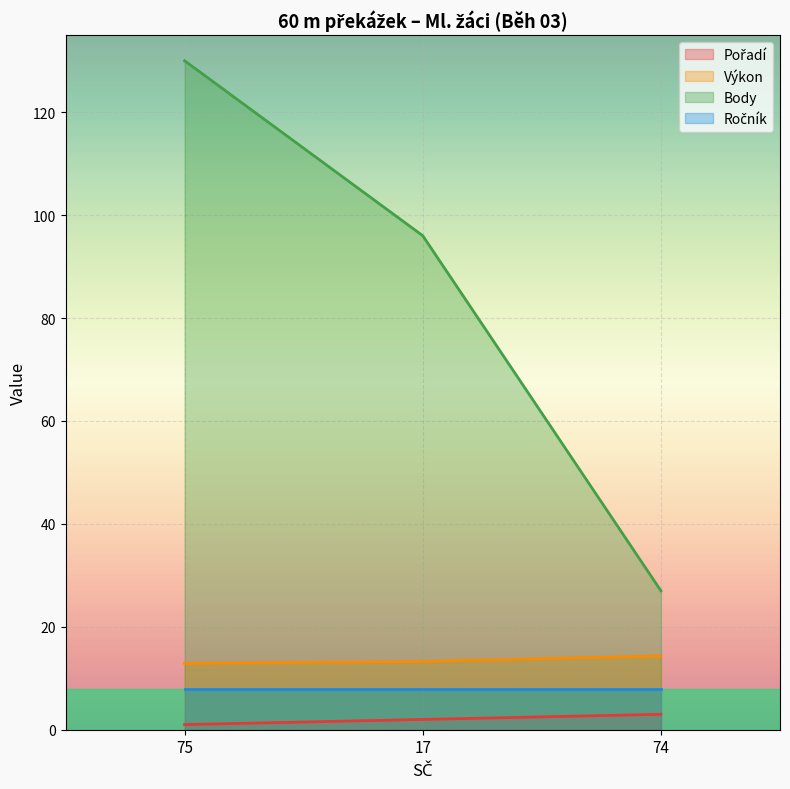

What is the sum of the Pořadí values at 74 and 17?

5.0